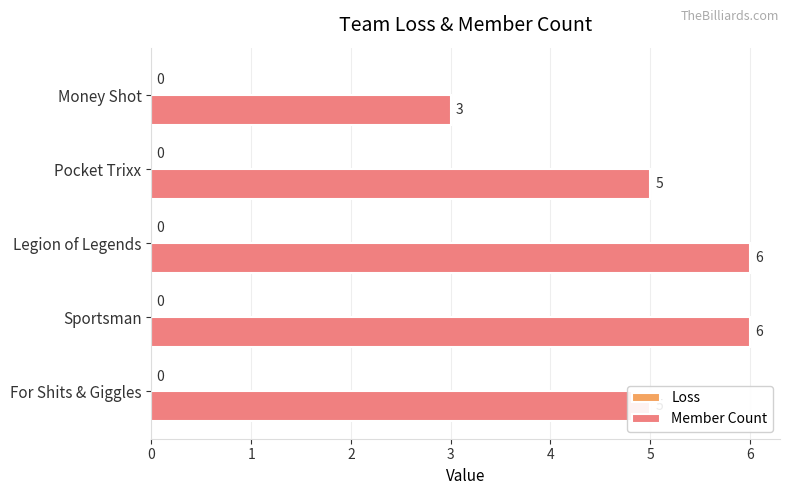

What is the maximum value shown in the chart?

6